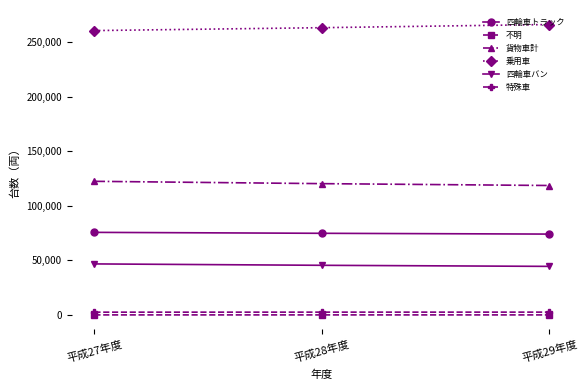

Which series has the largest total across all categories?

乗用車